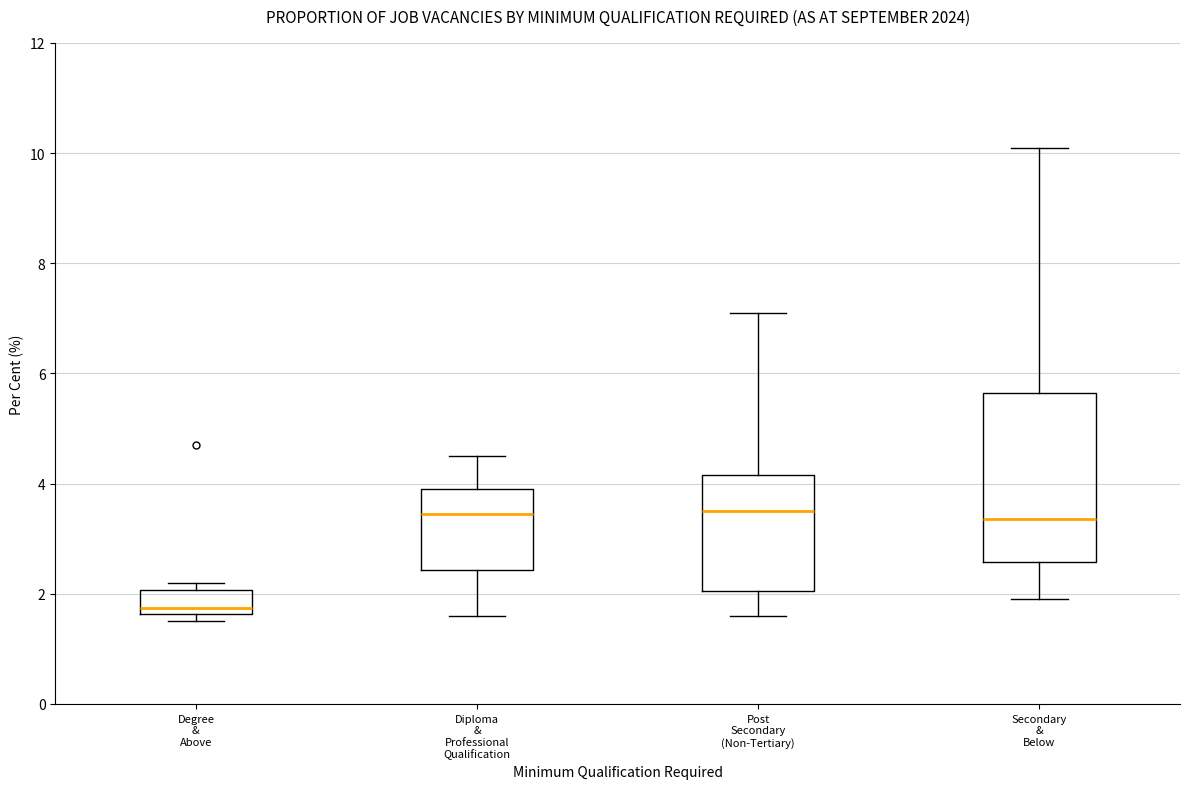

Reading left to right, transcribe this box plot: for each box, give where its median line is, the range the box spans, and where its two whiskers end, as read against the y-axis. The values are not printed on the chart, so give them approximately, as read against the axis.

Degree & Above: median 1.8, box 1.6 to 2.0, whiskers 1.6 (just below the box's lower edge) to 2.2
Diploma & Professional Qualification: median 3.4, box 2.4 to 4.0, whiskers 1.6 to 4.6
Post Secondary (Non-Tertiary): median 3.6, box 2.0 to 4.2, whiskers 1.6 to 7.2
Secondary & Below: median 3.4, box 2.6 to 5.6, whiskers 2.0 to 10.2